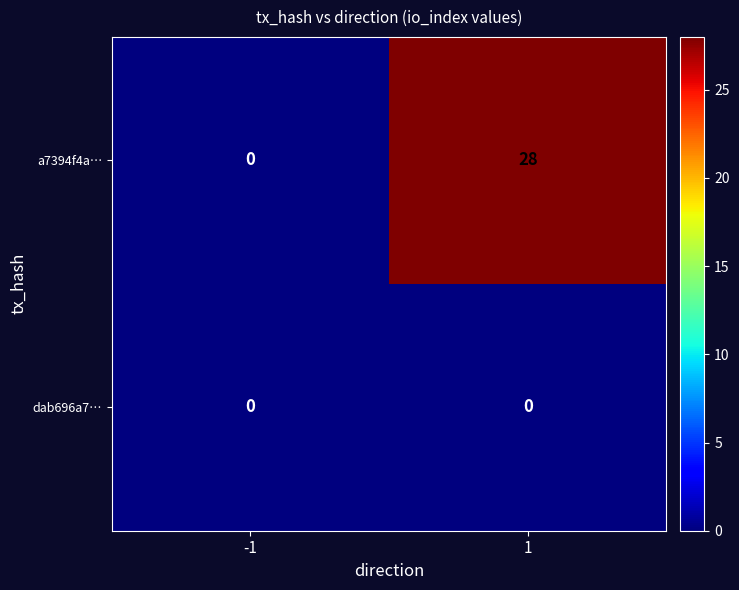

List the series in order of their peak value, lowest first.

dab696a7…, a7394f4a…